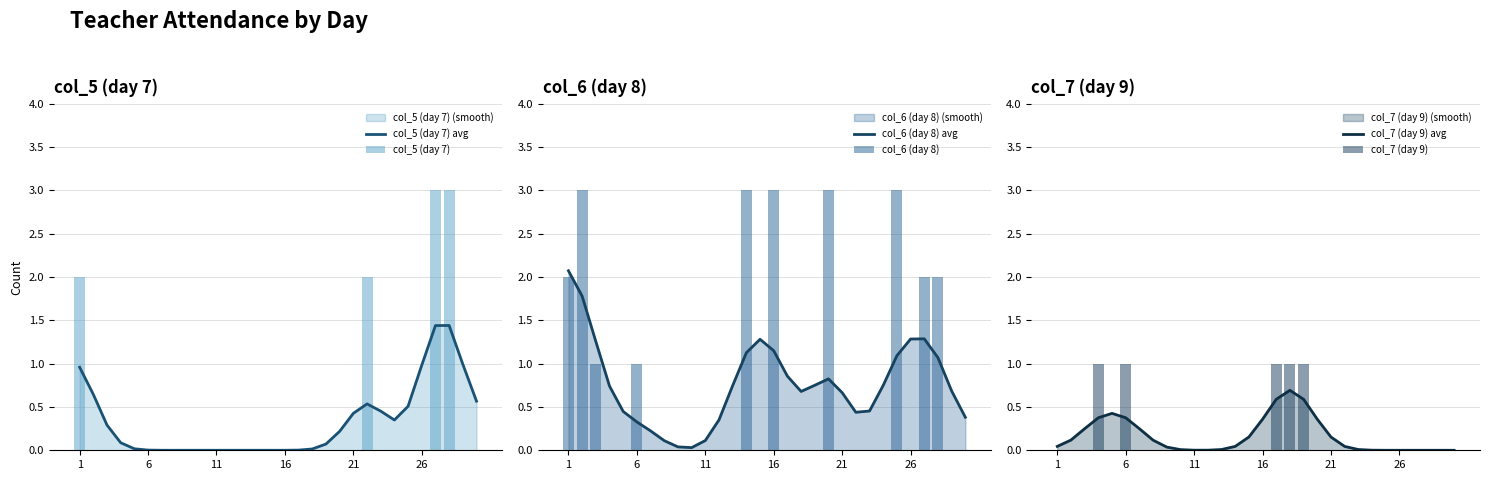

True or false: col_6 (day 8) avg has a value of 0.7 at 26.

False